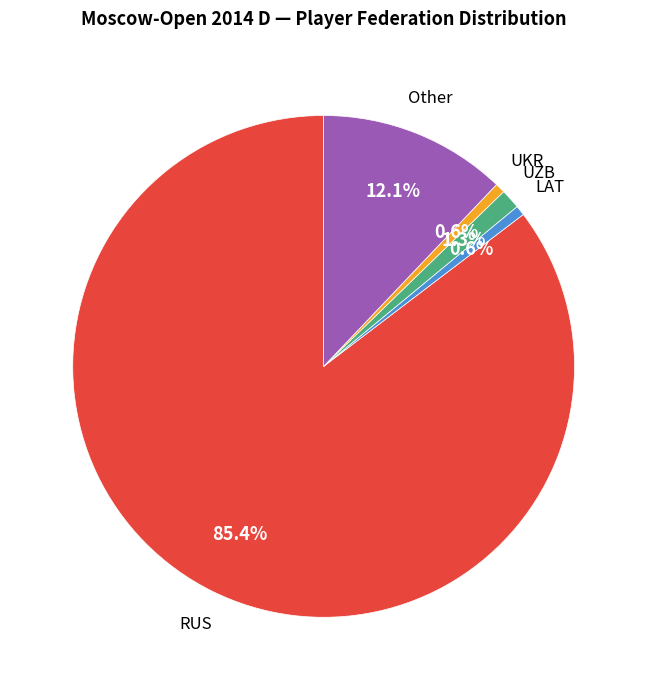

The UKR slice represents 1% of the pie. True or false?

True